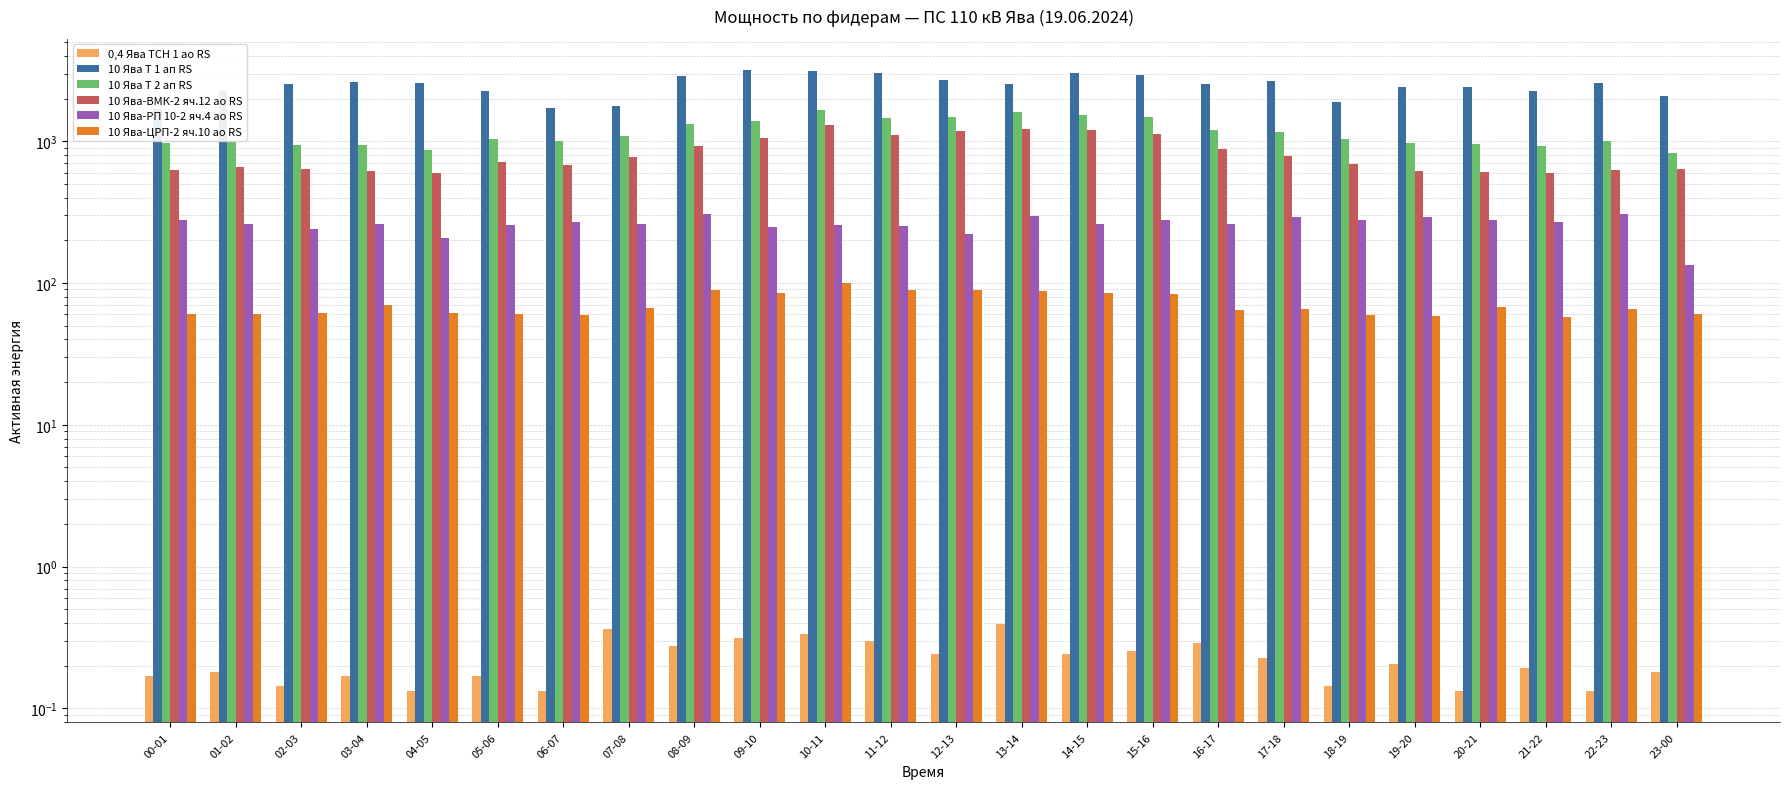

What is the smallest value displayed?

0.1